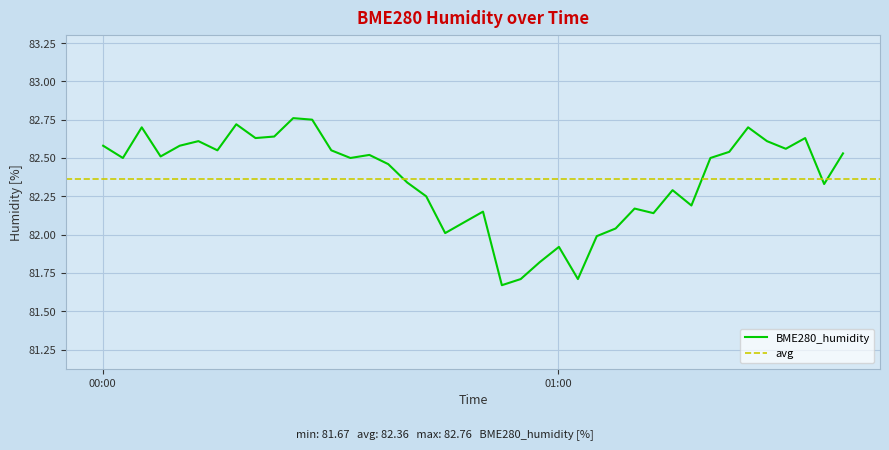

What is the minimum value shown in the chart?

81.7